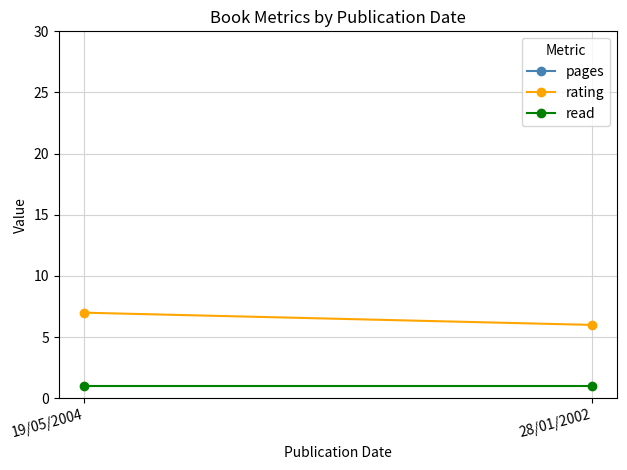

Which series has the largest total across all categories?

pages